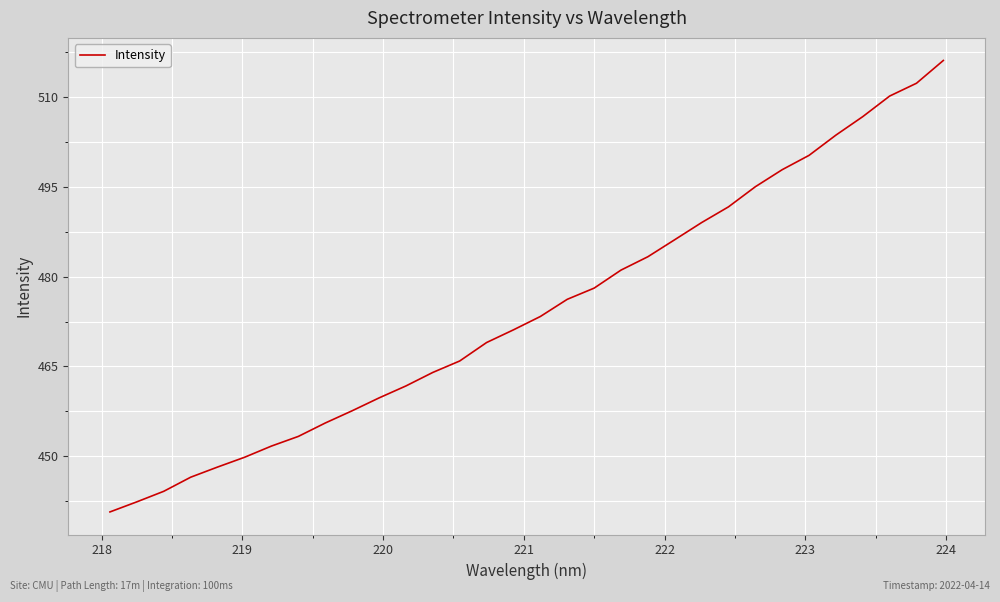

What is the difference between the maximum and minimum values?

75.4